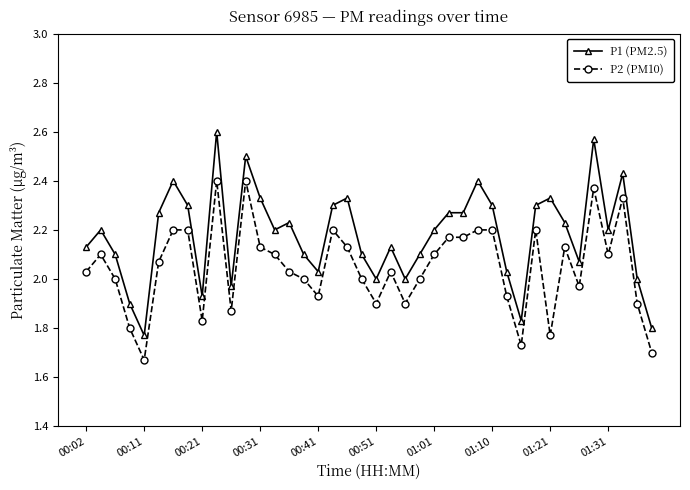

True or false: P2 (PM10) and P1 (PM2.5) intersect in this chart.

False